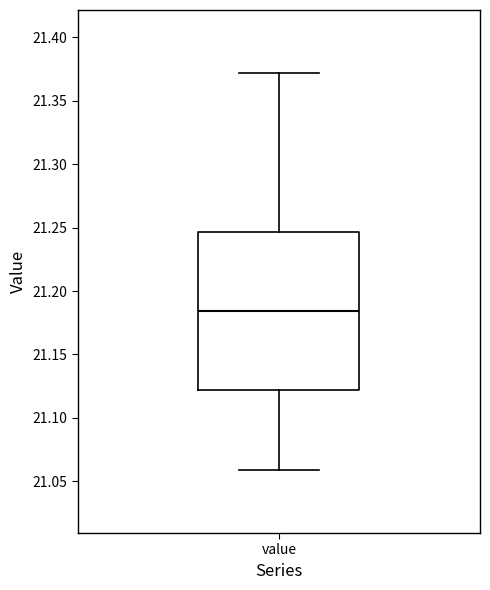

Transcribe this box plot: give where the median line is, the range the box spans, and where the two whiskers end, as read against the y-axis. The values are not printed on the chart, so give them approximately, as read against the axis.

median 21.185, box 21.120 to 21.245, whiskers 21.060 to 21.370